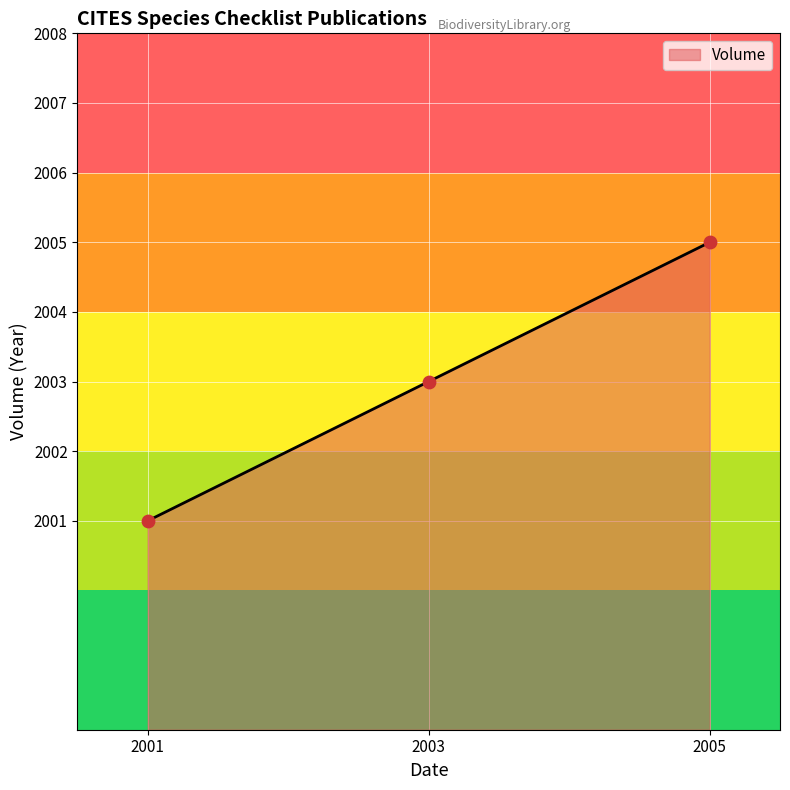

What is the ratio of the value at 2003 to the value at 2005?

1.0